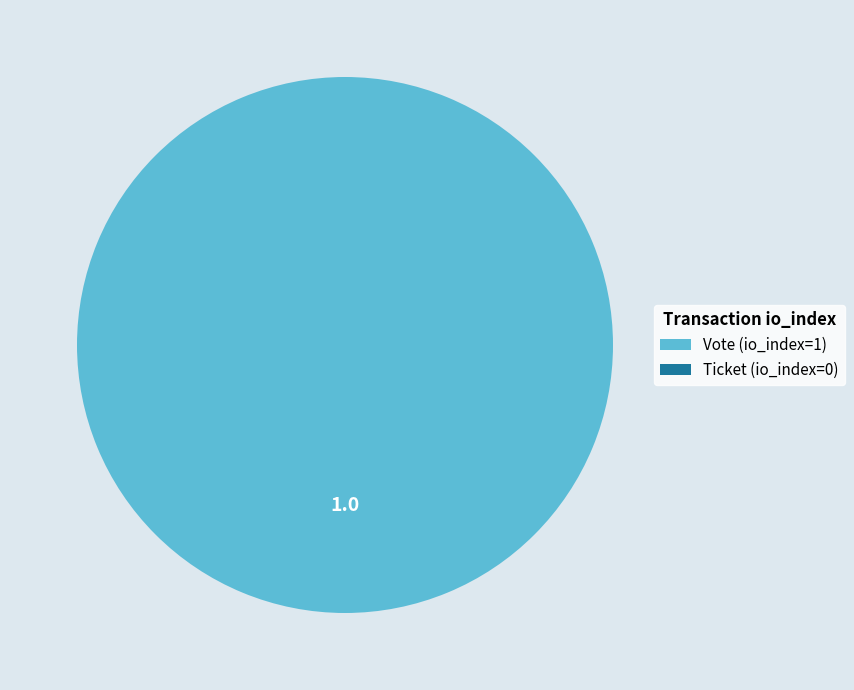

What is the smallest slice in the pie chart?

Ticket (io_index=0)